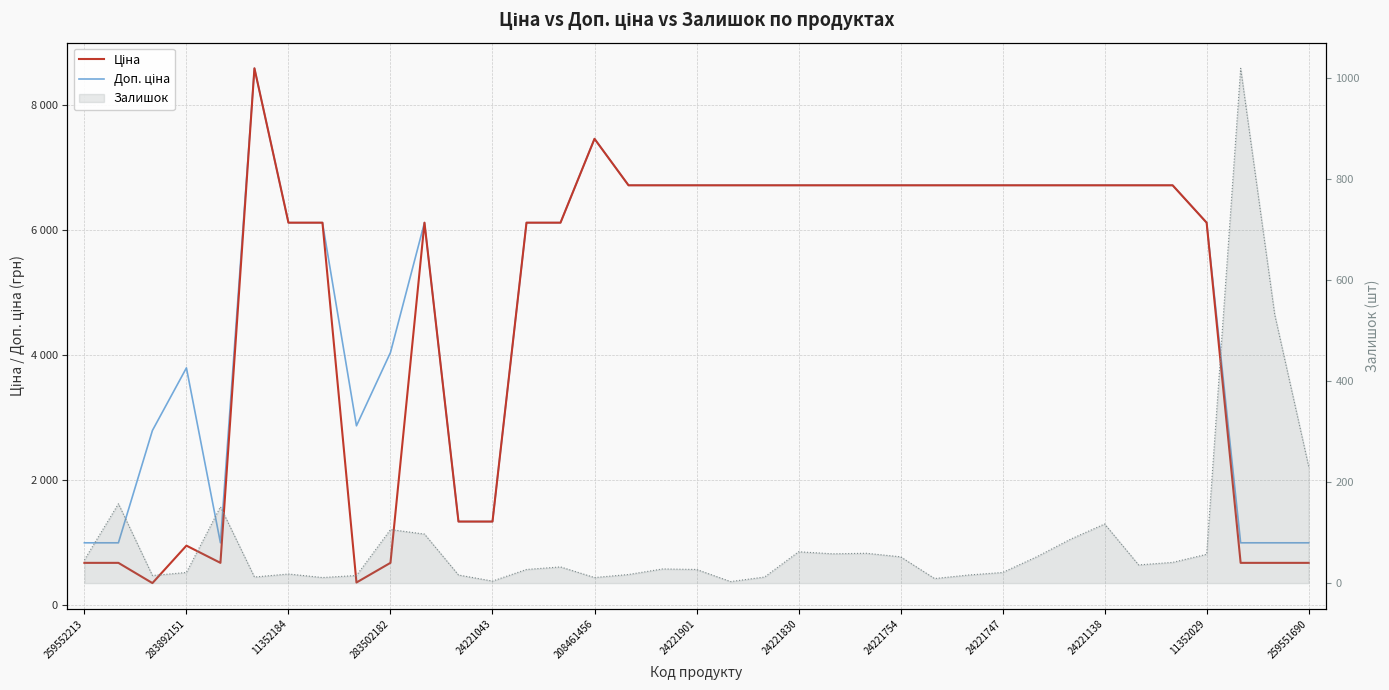

In Доп. ціна, how many points are lower than both neighbors (excluding endpoints)?

2